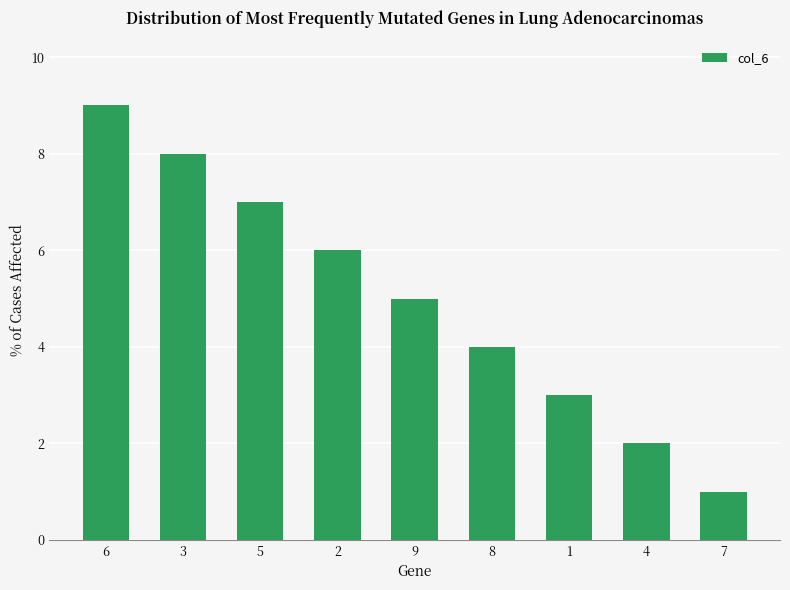

Is it true that the value at 9 is 5?

True